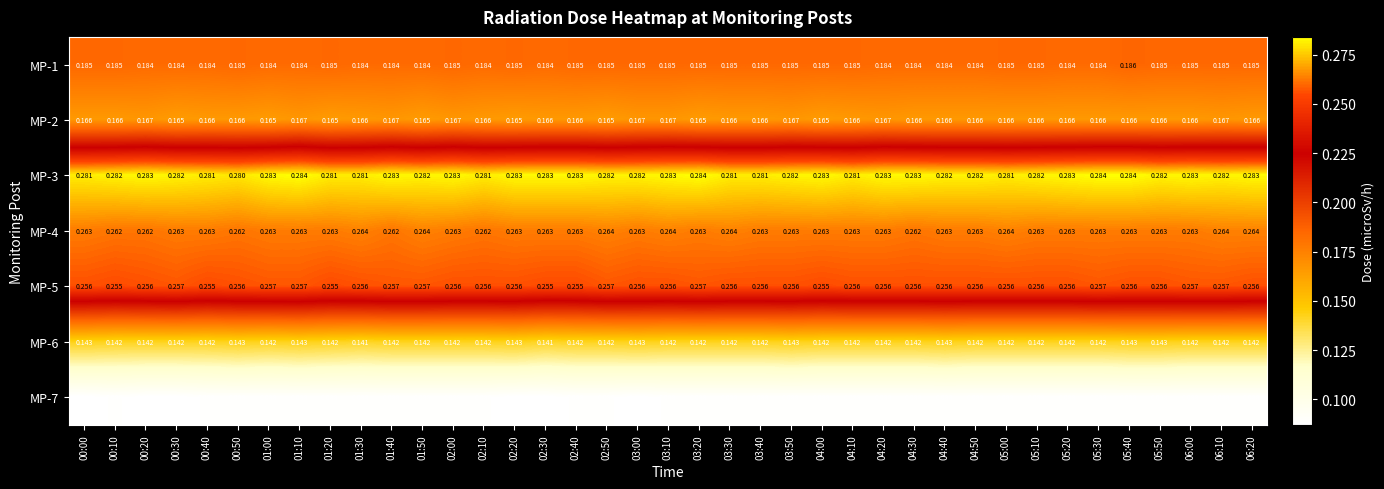

How many categories are shown in the chart?

39